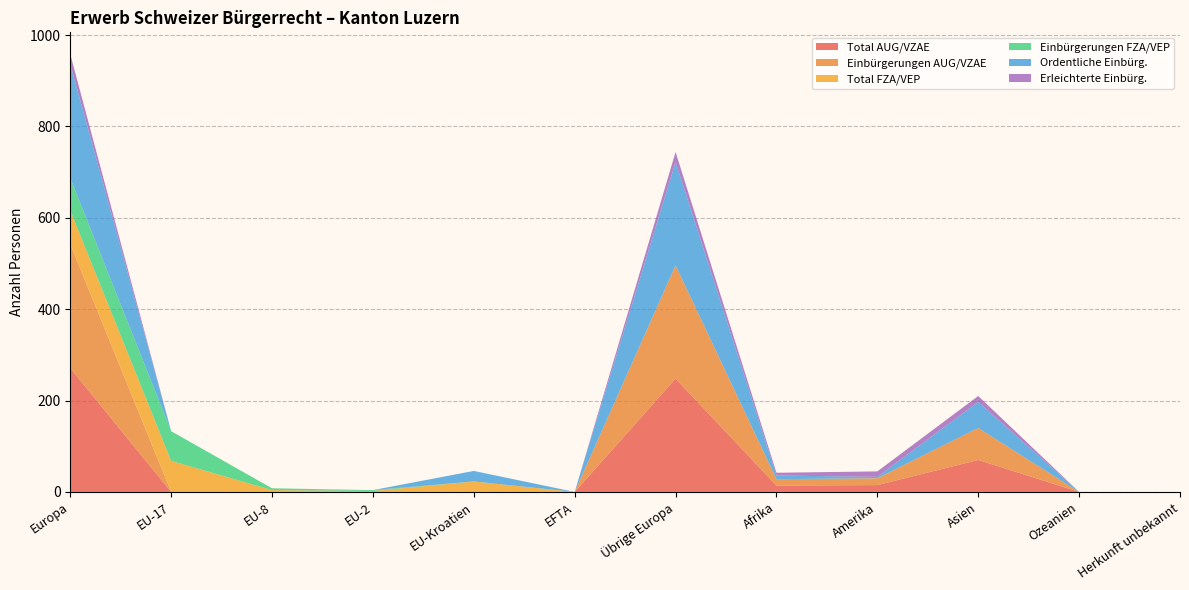

Reading left to right, transcribe all the data shown in this chart.

Total AUG/VZAE: Europa=271	EU-17=0	EU-8=0	EU-2=0	EU-Kroatien=0	EFTA=0	Übrige Europa=248	Afrika=14	Amerika=15	Asien=70	Ozeanien=0	Herkunft unbekannt=0
Einbürgerungen AUG/VZAE: Europa=271	EU-17=0	EU-8=0	EU-2=0	EU-Kroatien=0	EFTA=0	Übrige Europa=248	Afrika=14	Amerika=15	Asien=70	Ozeanien=0	Herkunft unbekannt=0
Total FZA/VEP: Europa=74	EU-17=68	EU-8=4	EU-2=2	EU-Kroatien=23	EFTA=0	Übrige Europa=0	Afrika=0	Amerika=0	Asien=0	Ozeanien=0	Herkunft unbekannt=0
Einbürgerungen FZA/VEP: Europa=71	EU-17=65	EU-8=4	EU-2=2	EU-Kroatien=0	EFTA=0	Übrige Europa=0	Afrika=0	Amerika=0	Asien=0	Ozeanien=0	Herkunft unbekannt=0
Ordentliche Einbürg.: Europa=249	EU-17=0	EU-8=0	EU-2=0	EU-Kroatien=23	EFTA=0	Übrige Europa=226	Afrika=8	Amerika=3	Asien=57	Ozeanien=0	Herkunft unbekannt=0
Erleichterte Einbürg.: Europa=22	EU-17=0	EU-8=0	EU-2=0	EU-Kroatien=0	EFTA=0	Übrige Europa=22	Afrika=6	Amerika=12	Asien=13	Ozeanien=0	Herkunft unbekannt=0